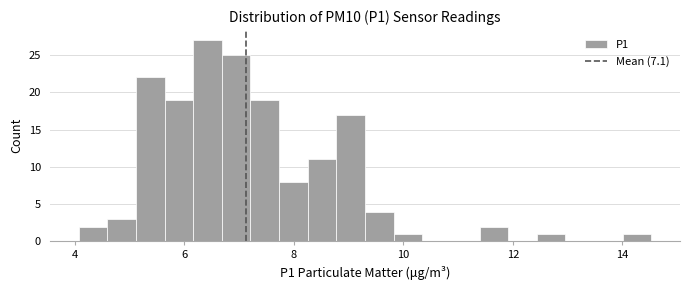

Read against the x-axis, roughly where is the centre of the tallest bar?

6.4